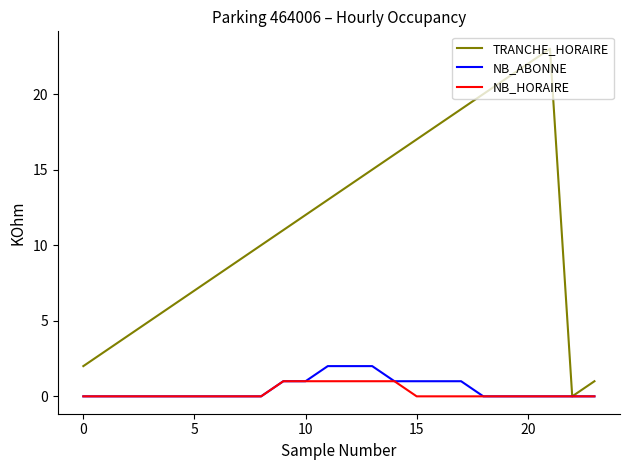

Which series has the largest total across all categories?

TRANCHE_HORAIRE